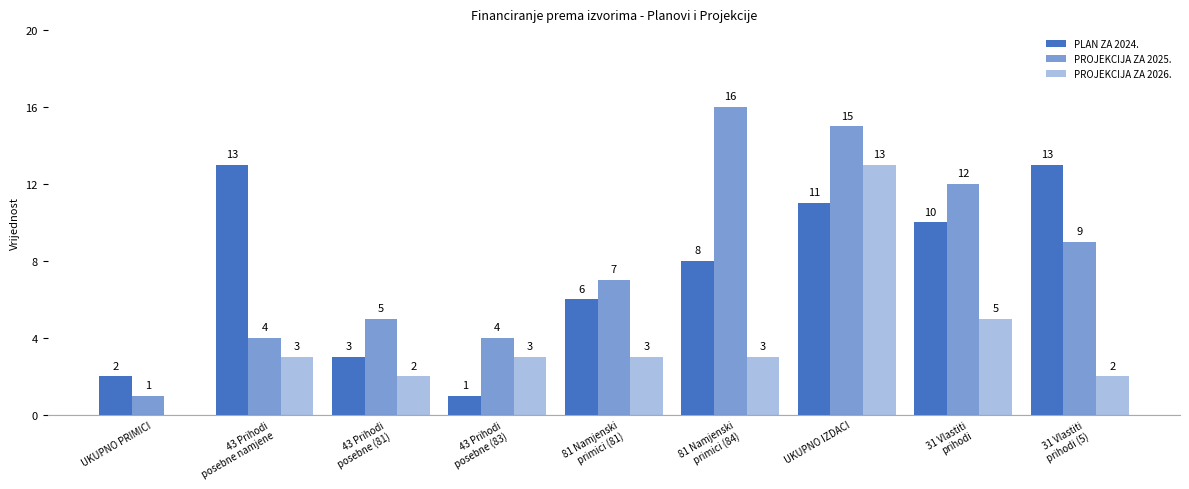

List the labels in order of PLAN ZA 2024. value, smallest first.

43 Prihodi
posebne (83), UKUPNO PRIMICI, 43 Prihodi
posebne (81), 81 Namjenski
primici (81), 81 Namjenski
primici (84), 31 Vlastiti
prihodi, UKUPNO IZDACI, 43 Prihodi
posebne namjene, 31 Vlastiti
prihodi (5)